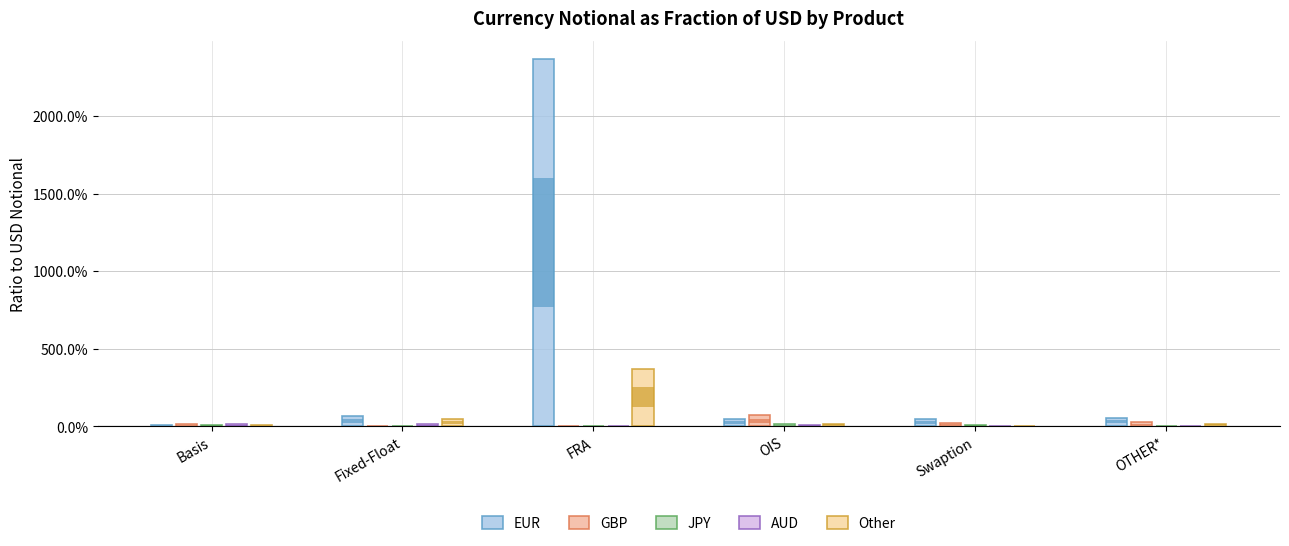

What is the difference between the JPY values at OTHER* and OIS?

0.1